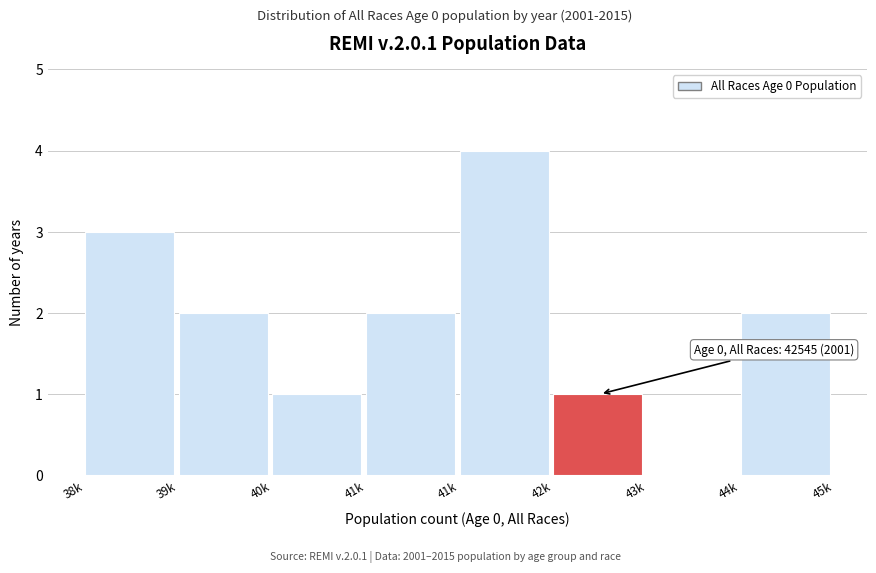

Are the bars horizontal?

No